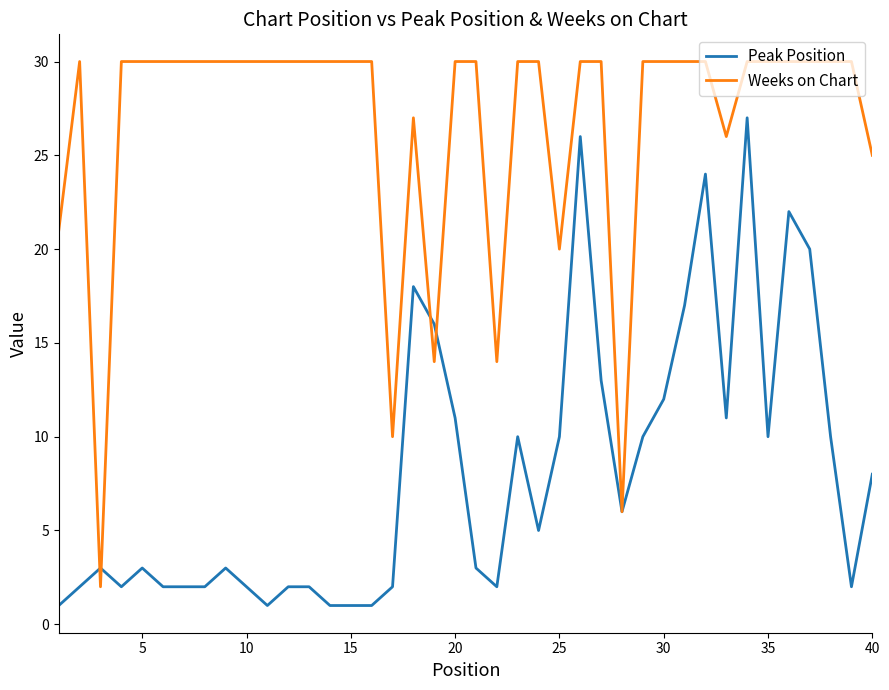

How many series are shown in this chart?

2